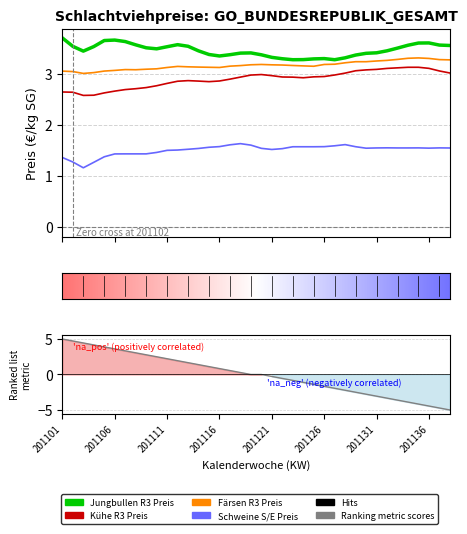

Rank the series by their maximum value, from lowest to highest.

Schweine S/E Preis, Kühe R3 Preis, Färsen R3 Preis, Jungbullen R3 Preis